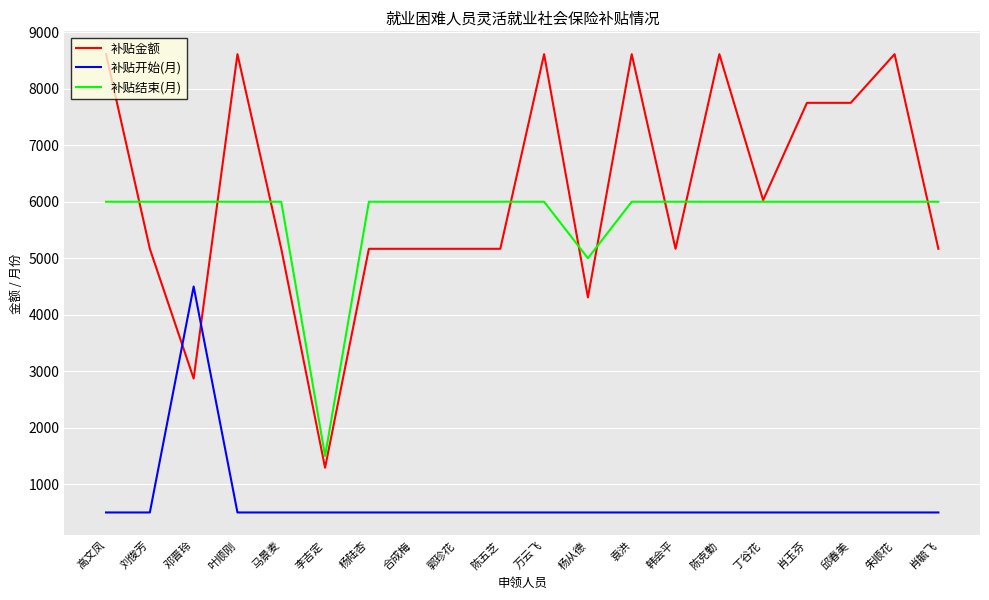

What position from the left is 邓晋玲?

3